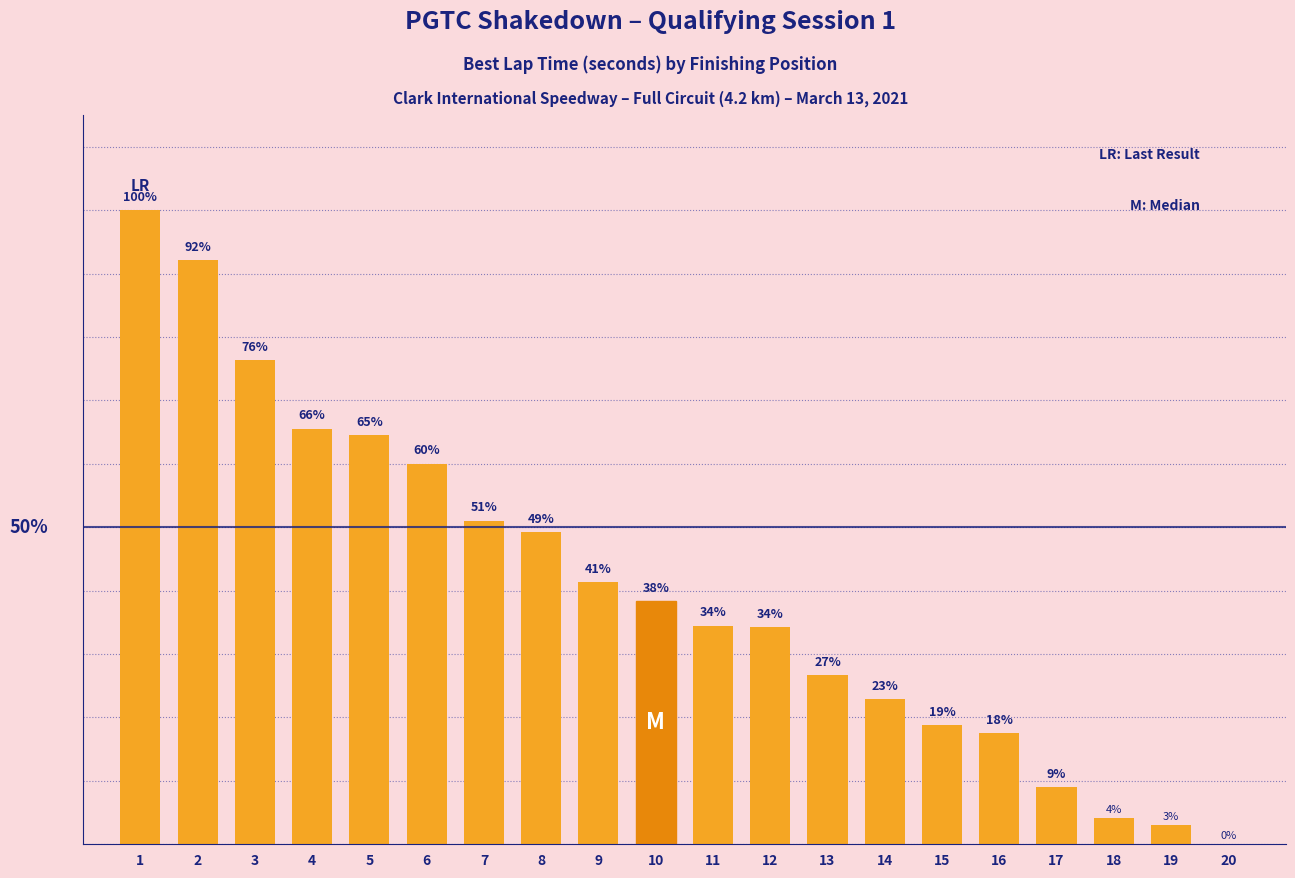

List the labels in order of value, smallest first.

20, 19, 18, 17, 16, 15, 14, 13, 12, 11, 10, 9, 8, 7, 6, 5, 4, 3, 2, 1